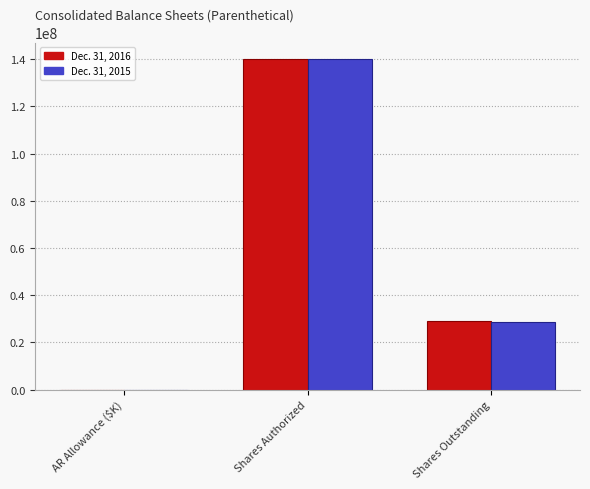

Where is Dec. 31, 2016 nearest to the value 70000262?

Shares Outstanding